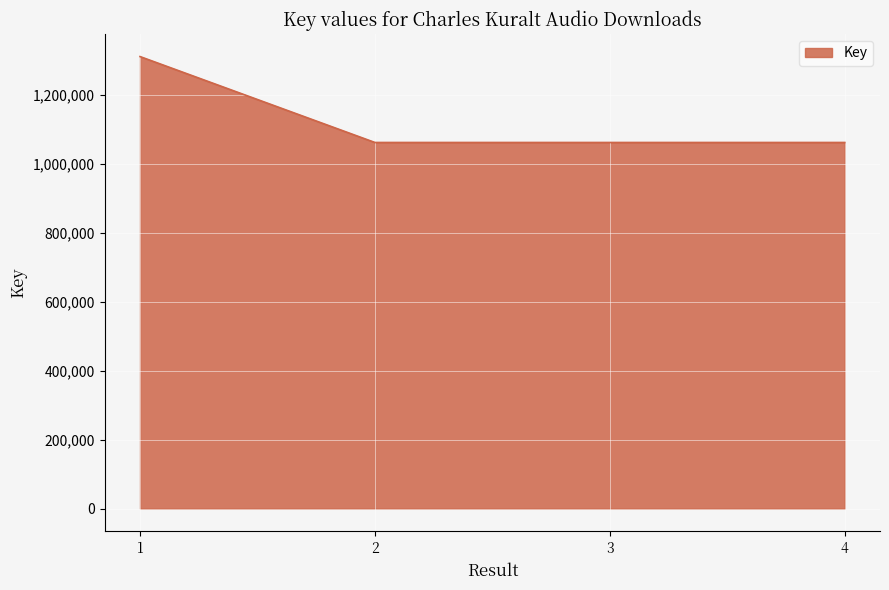

Read the value at 3, to the nearest 100.

1062400